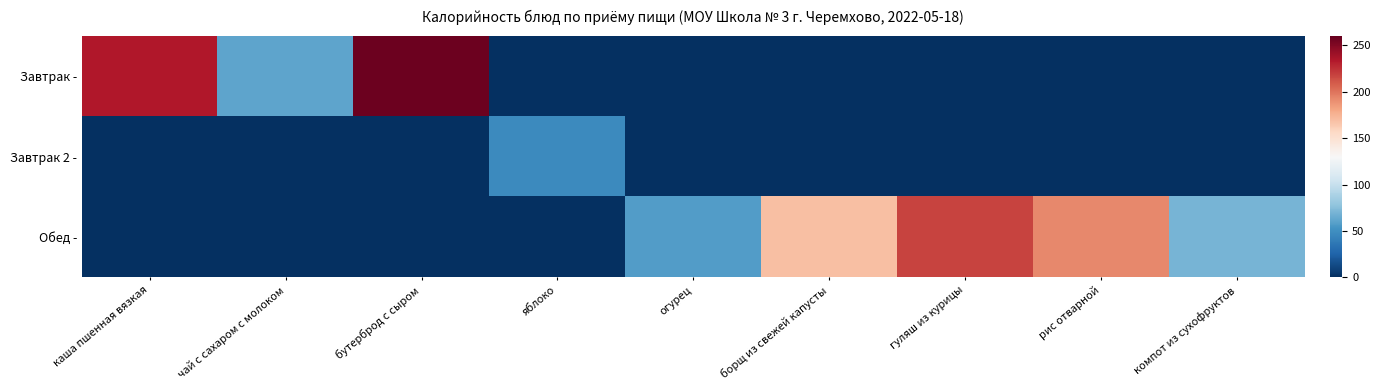

At how many categories does at least one series exceed 234?

2